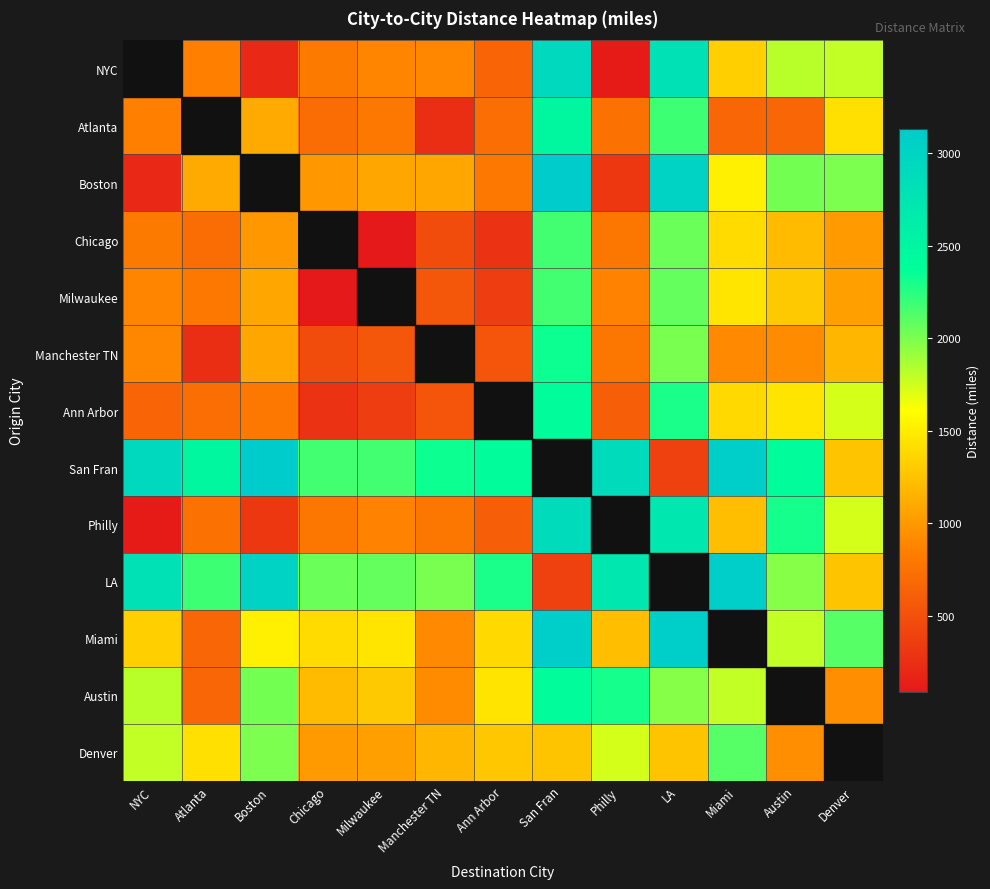

How many distinct data groups are displayed?

13